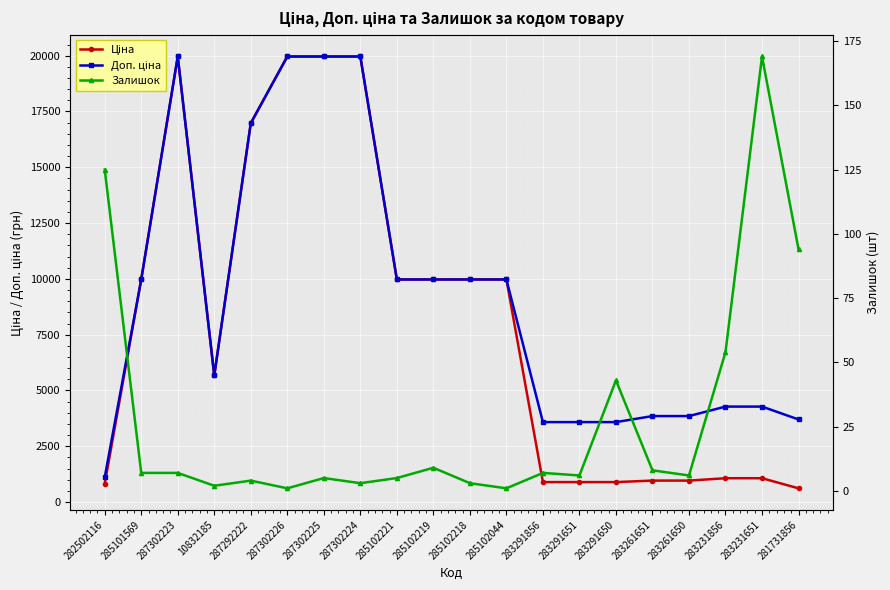

Which category has the highest value in the Ціна series?

287302223